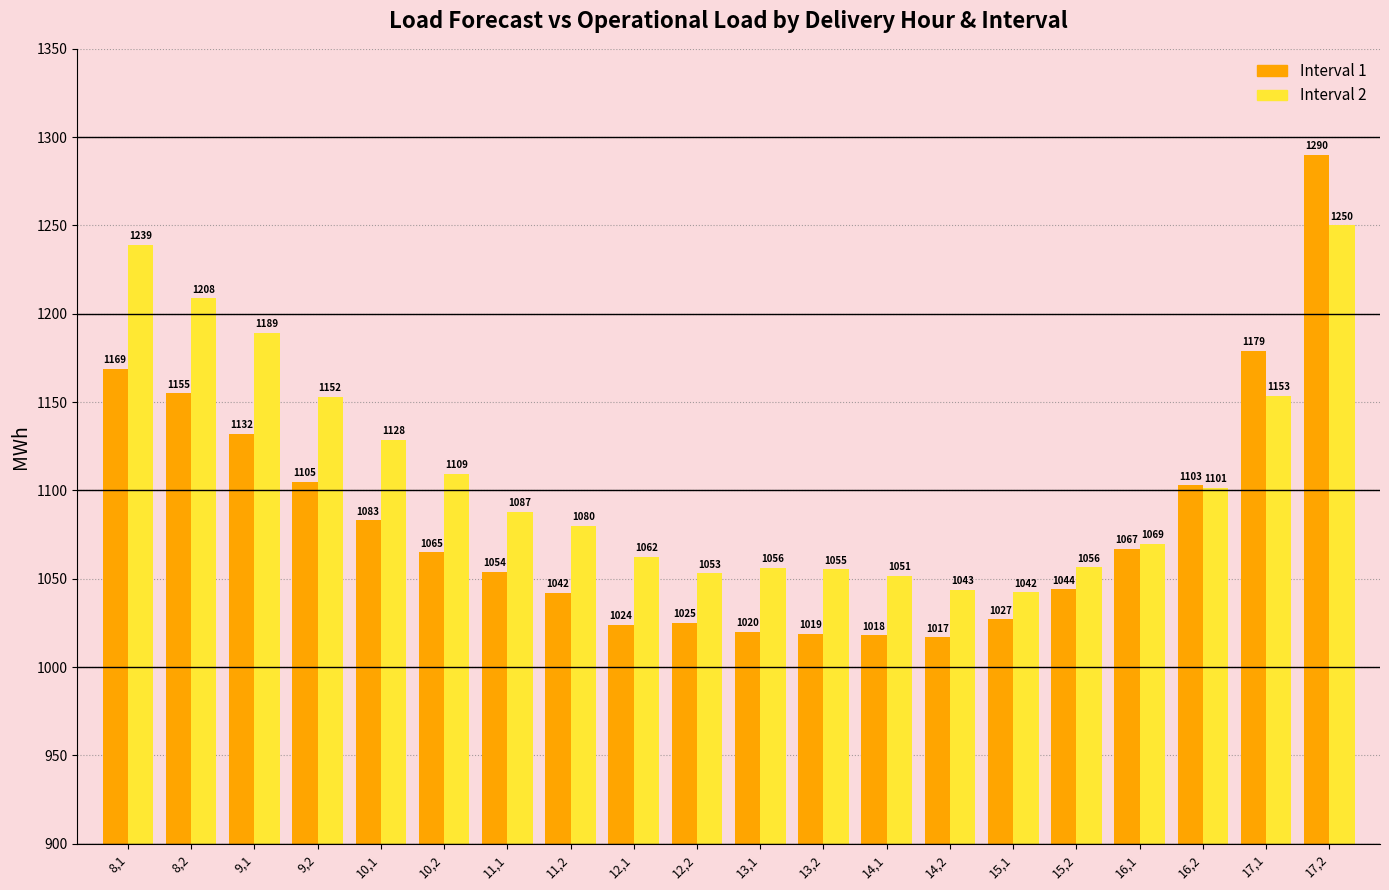

True or false: Interval 2 has a value of 1820.9 at 17,1.

False